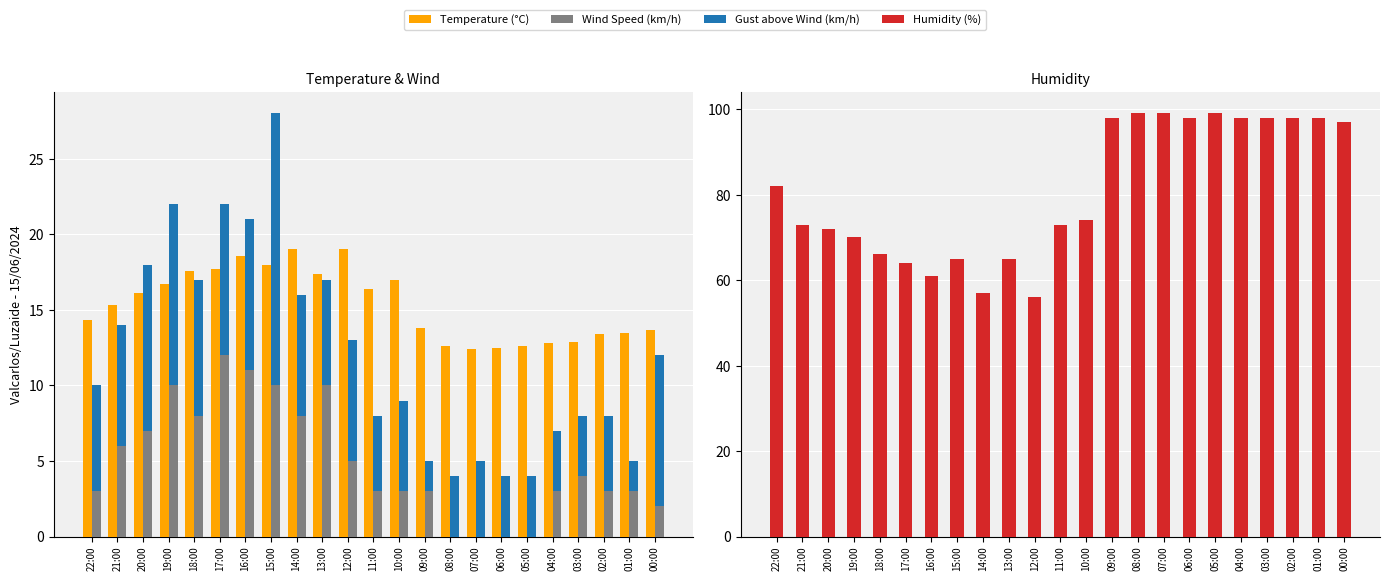

What is the label of the 7th bar from the right?

06:00